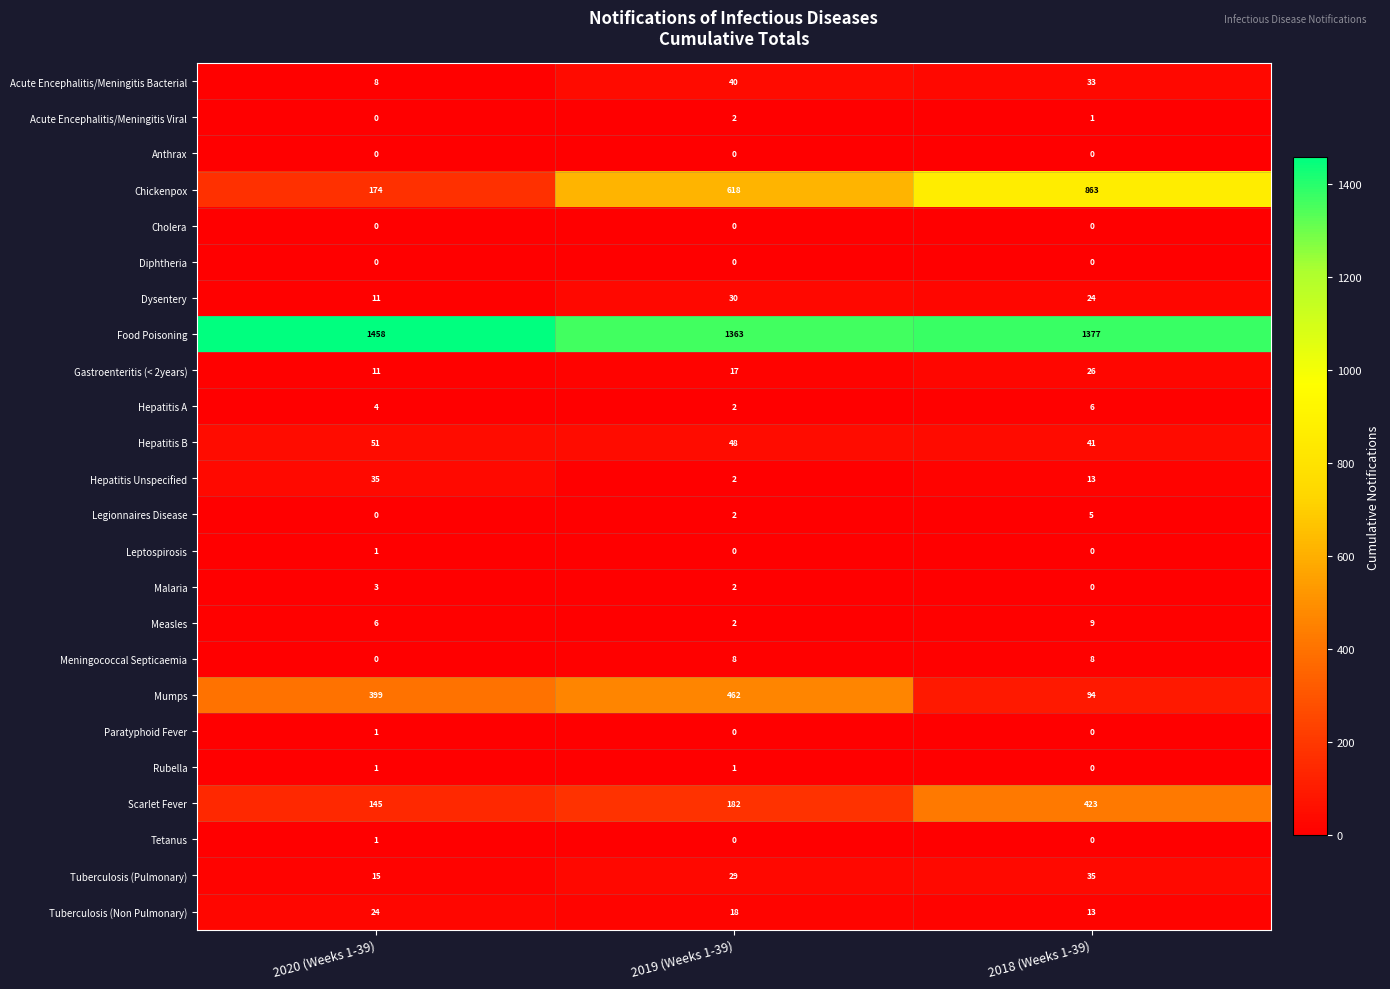

Rank the categories by Hepatitis A value from lowest to highest.

2019 (Weeks 1-39), 2020 (Weeks 1-39), 2018 (Weeks 1-39)